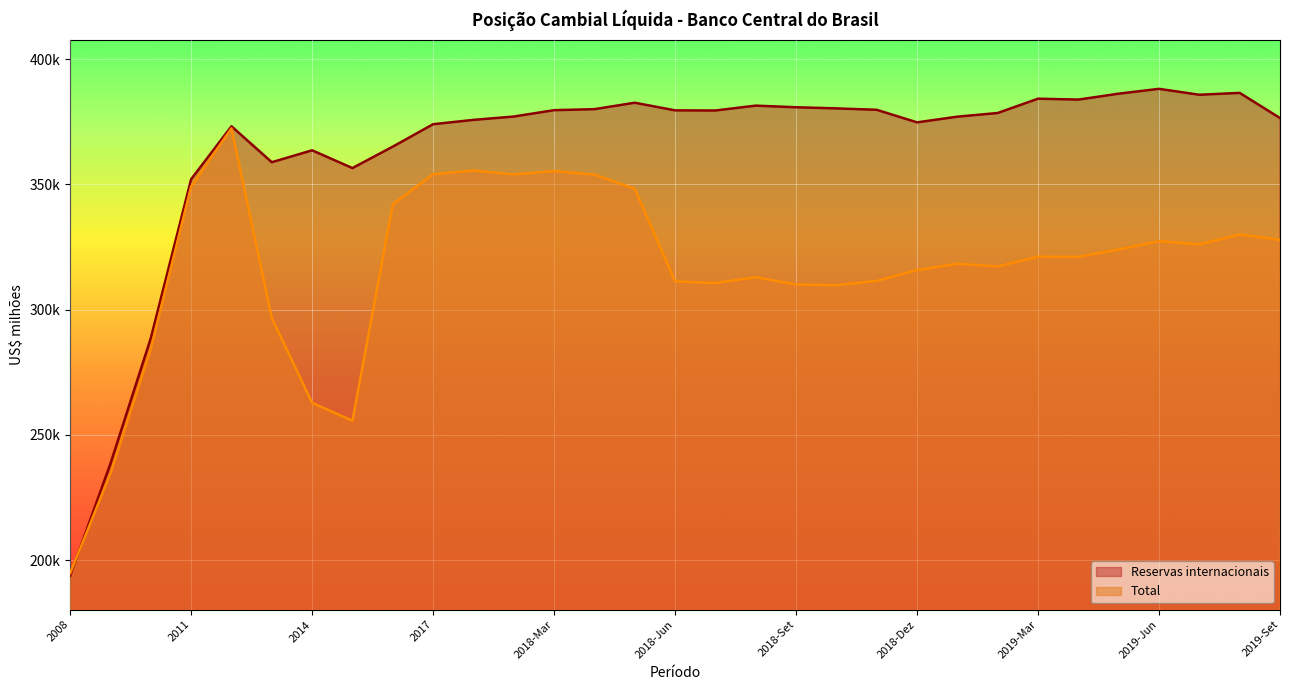

What are all the series names shown in the legend?

Reservas internacionais, Total